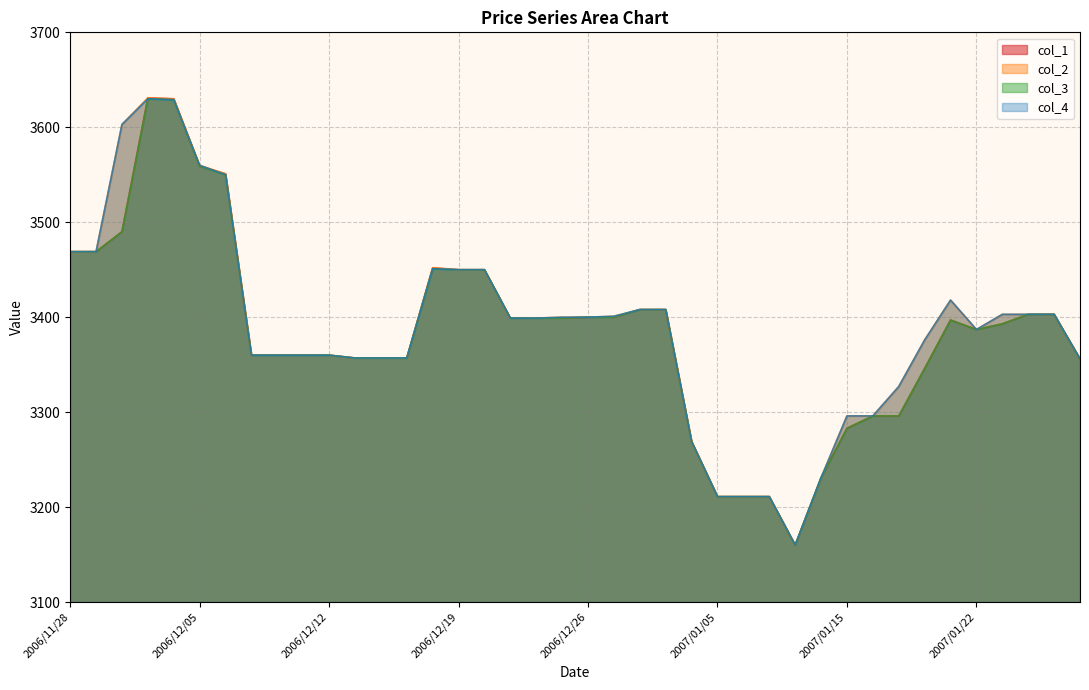

Between 2006/12/20 and 2007/01/09, which series saw the biggest shift?

col_1